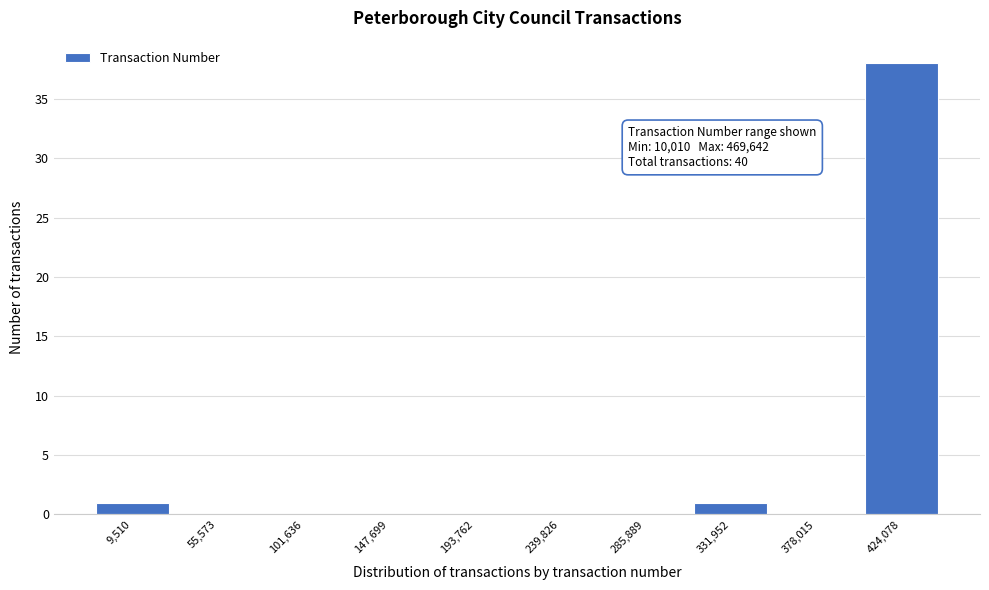

Reading left to right, transcribe all the data shown in this chart.

9,510=1	55,573=0	101,636=0	147,699=0	193,762=0	239,826=0	285,889=0	331,952=1	378,015=0	424,078=38